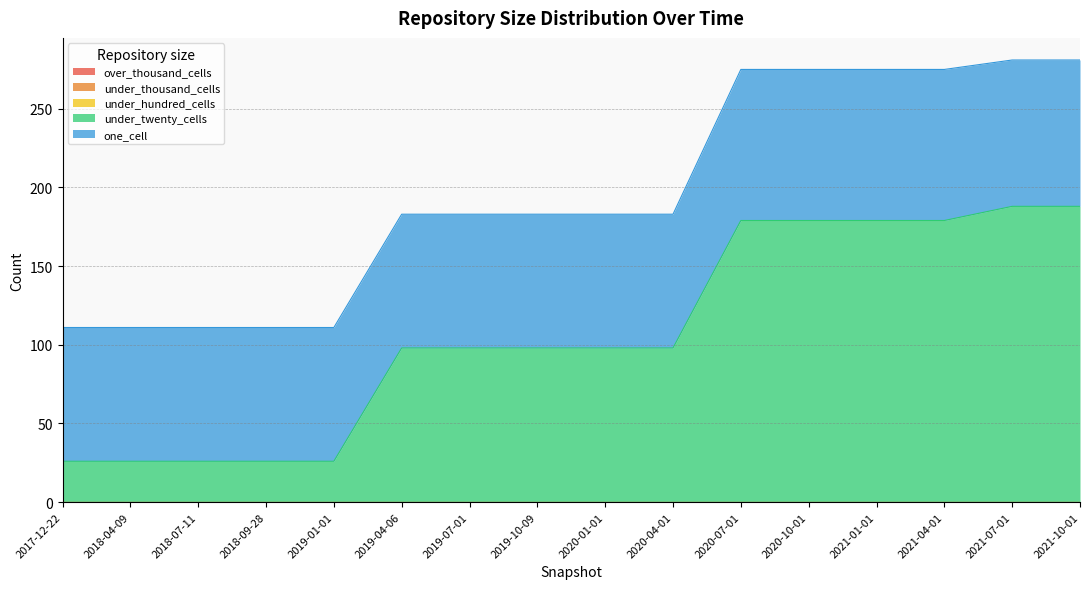

True or false: over_thousand_cells has more than 0 interior local peaks.

False